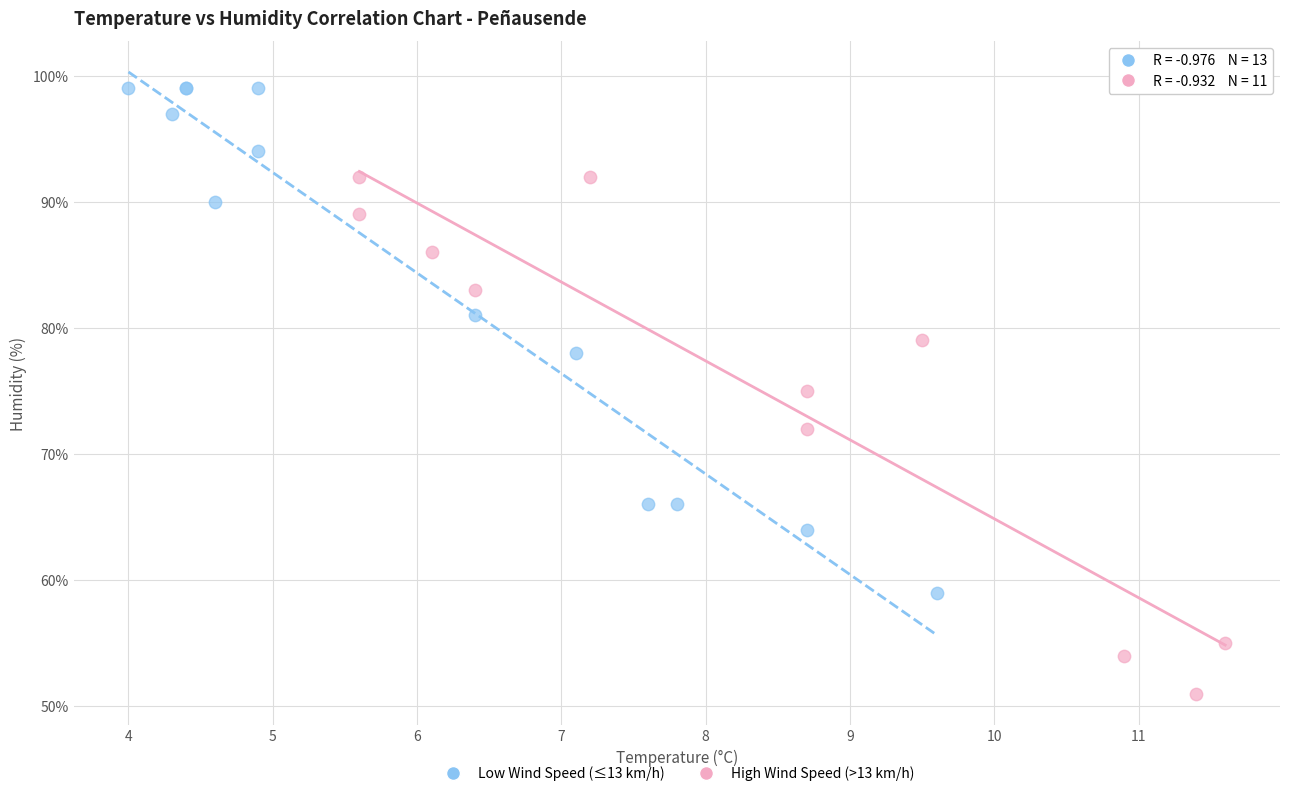

Which series reaches the maximum Y coordinate?

Low Wind Speed (≤13 km/h)